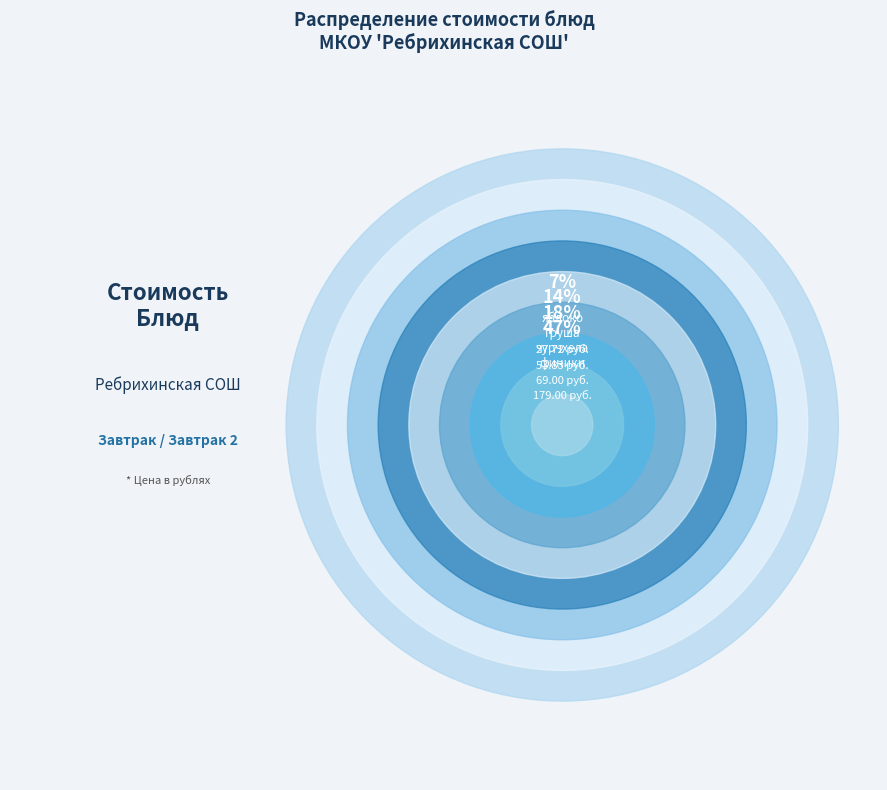

How many segments does this pie chart have?

9